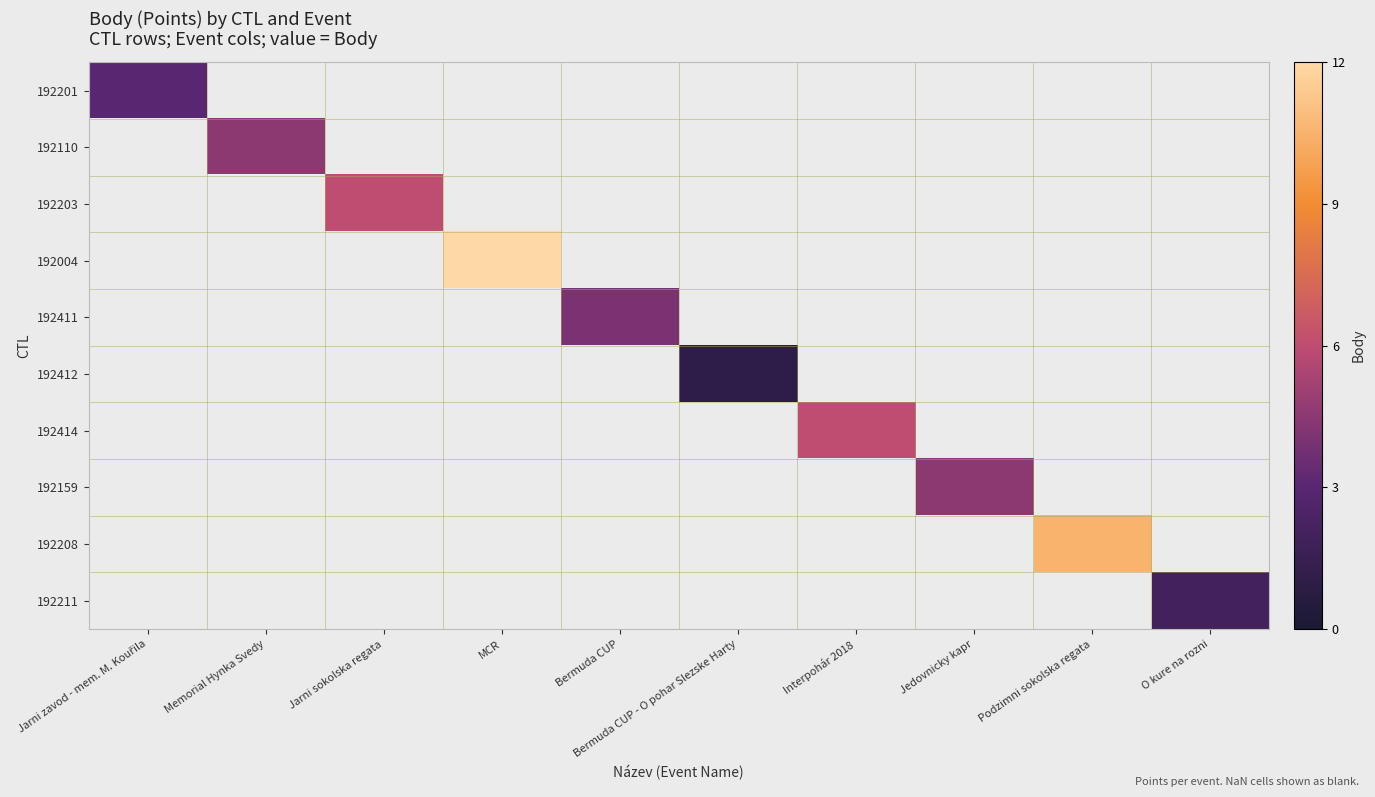

What is the minimum value shown in the chart?

1.0